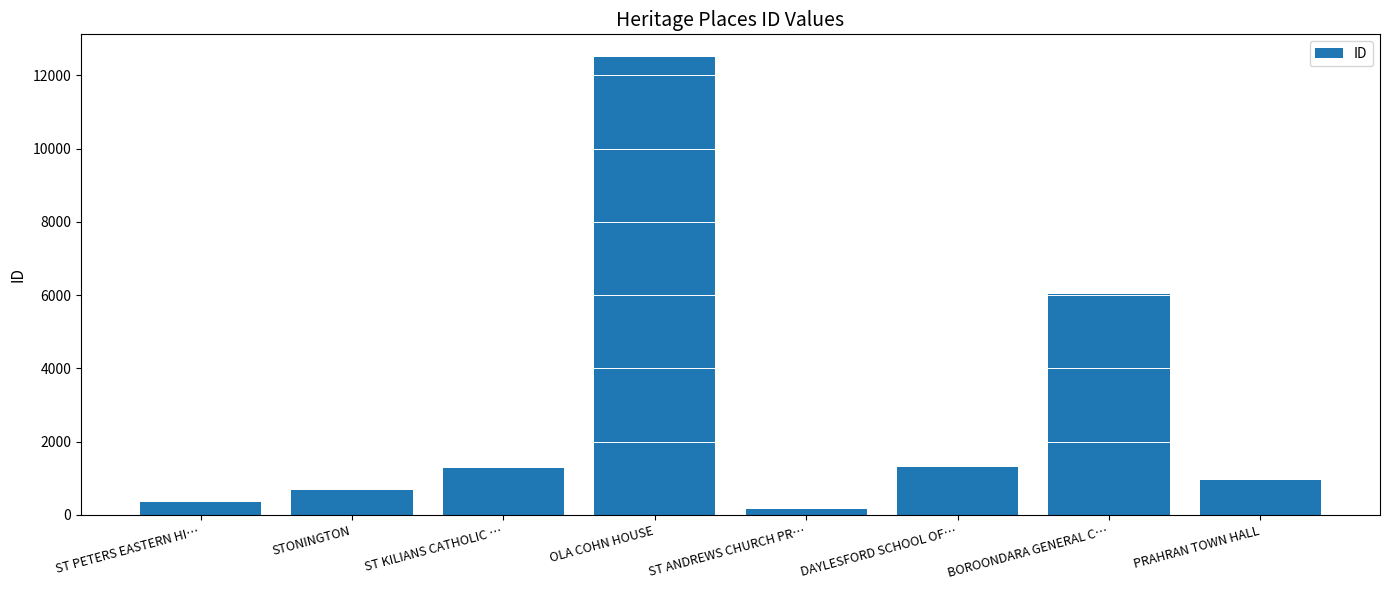

What is the maximum value shown in the chart?

12499